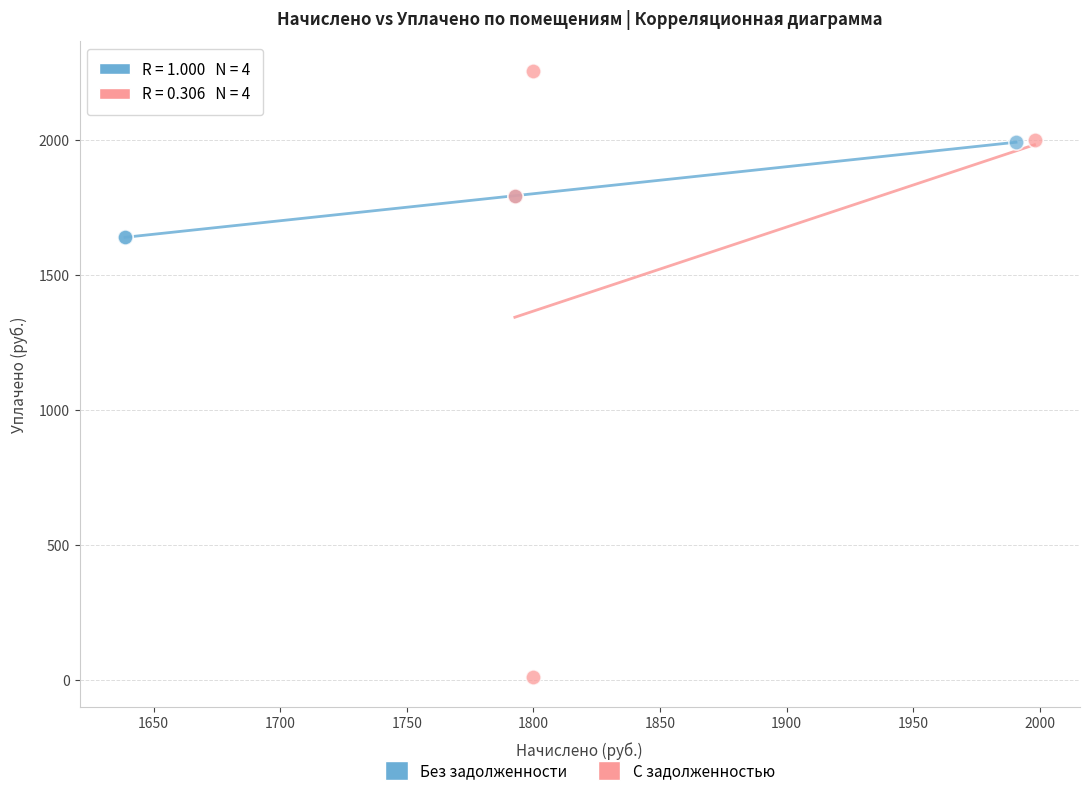

Which series has the largest Y range (max minus min)?

С задолженностью